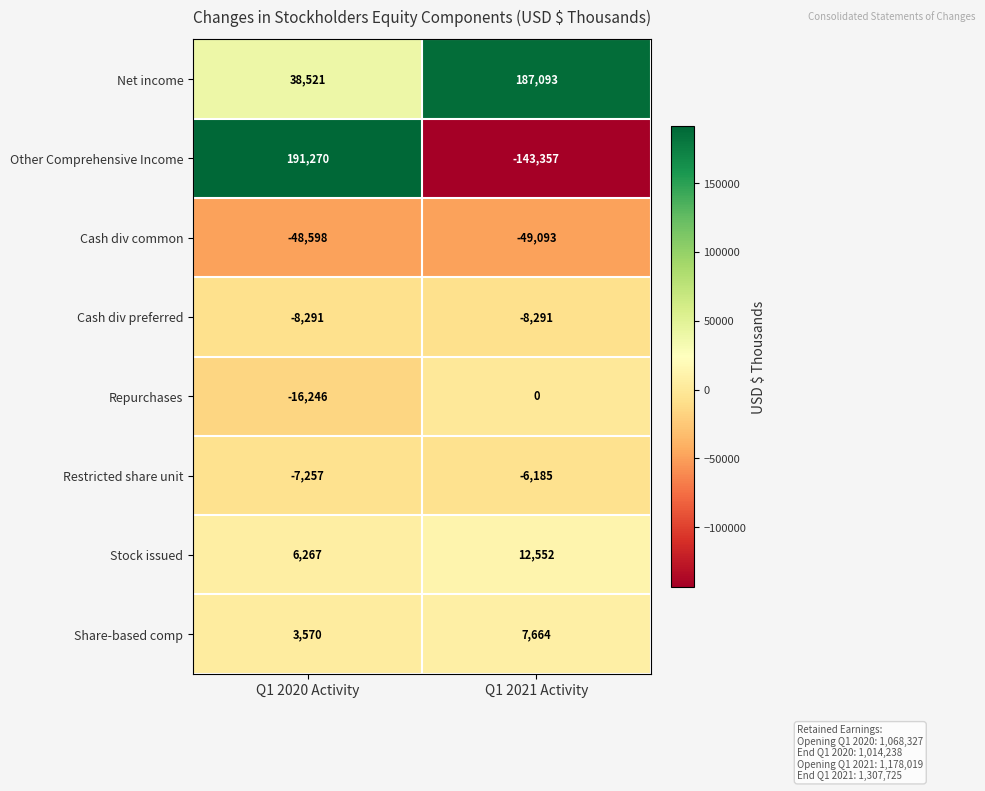

What is the total value across all series at Q1 2021 Activity?

383